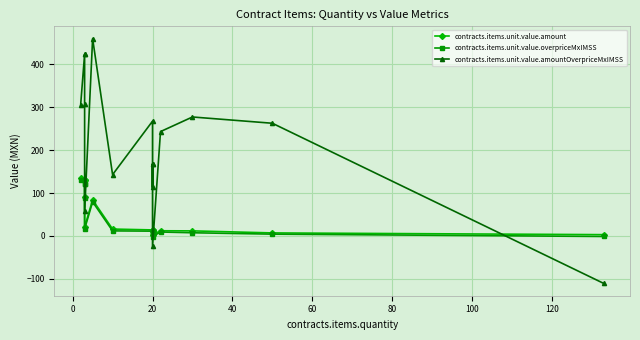

Which series has the largest range (max minus min)?

contracts.items.unit.value.amountOverpriceMxIMSS